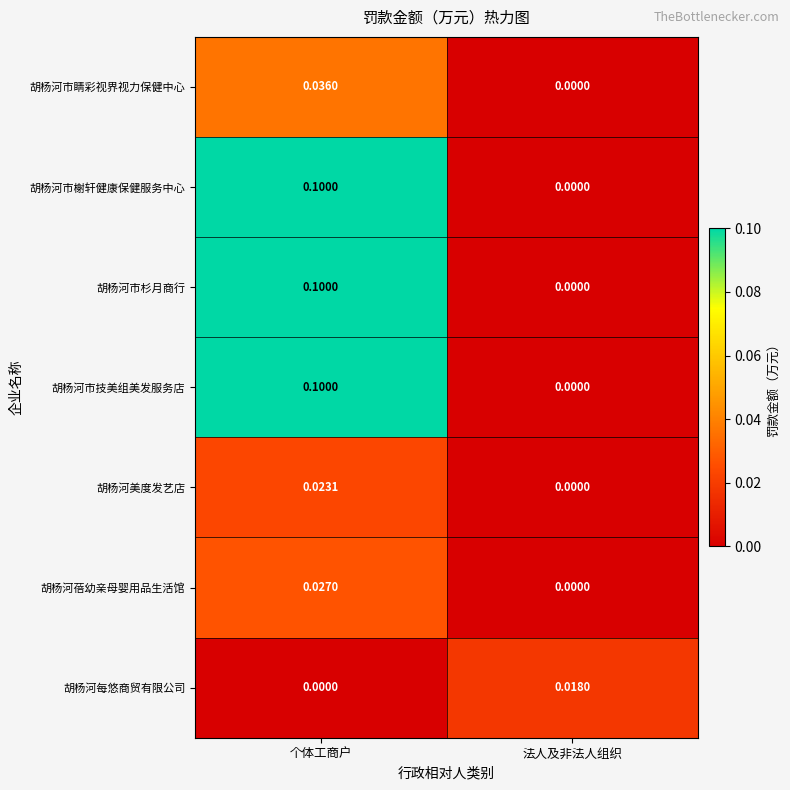

Which category has the lowest value in the 胡杨河市榭轩健康保健服务中心 series?

法人及非法人组织